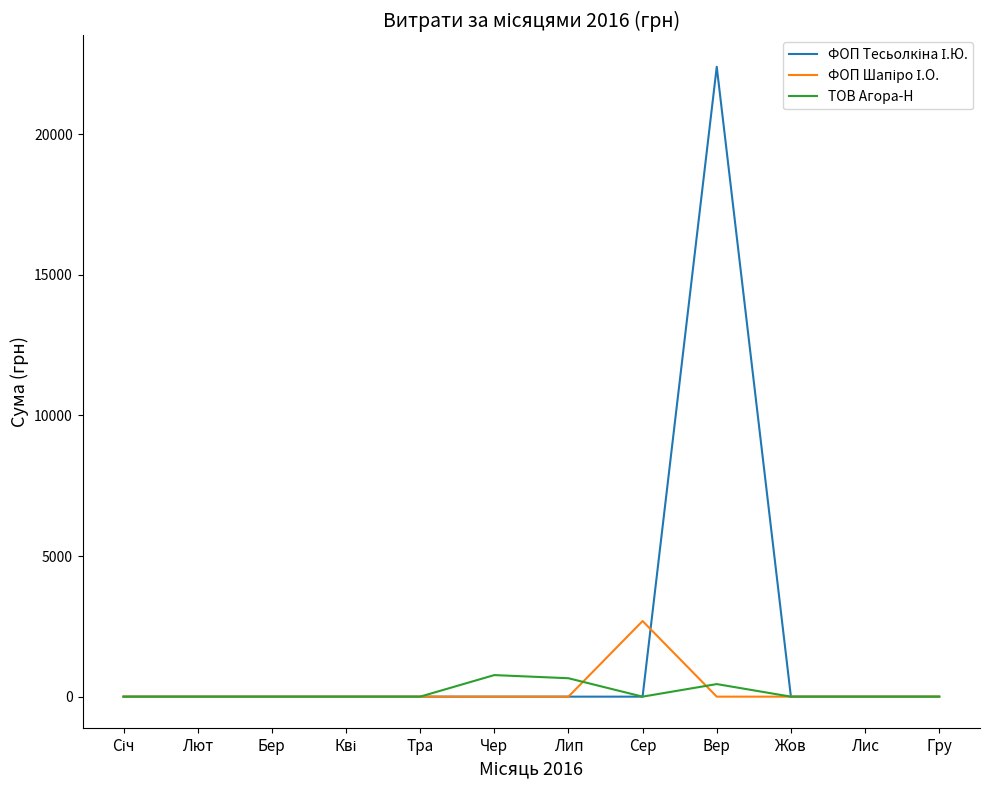

At which category is the sum across all series the highest?

Вер